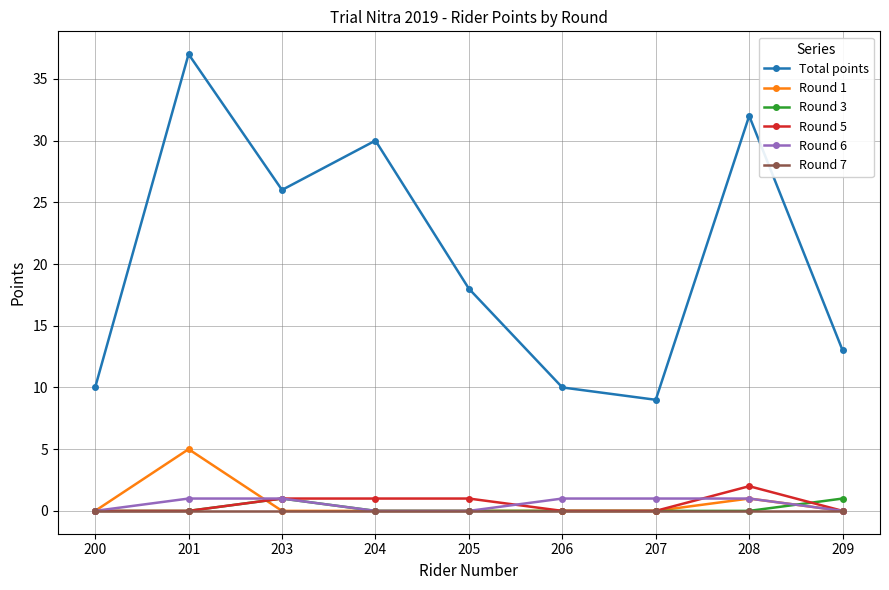

True or false: Round 5 and Total points cross at least once.

False